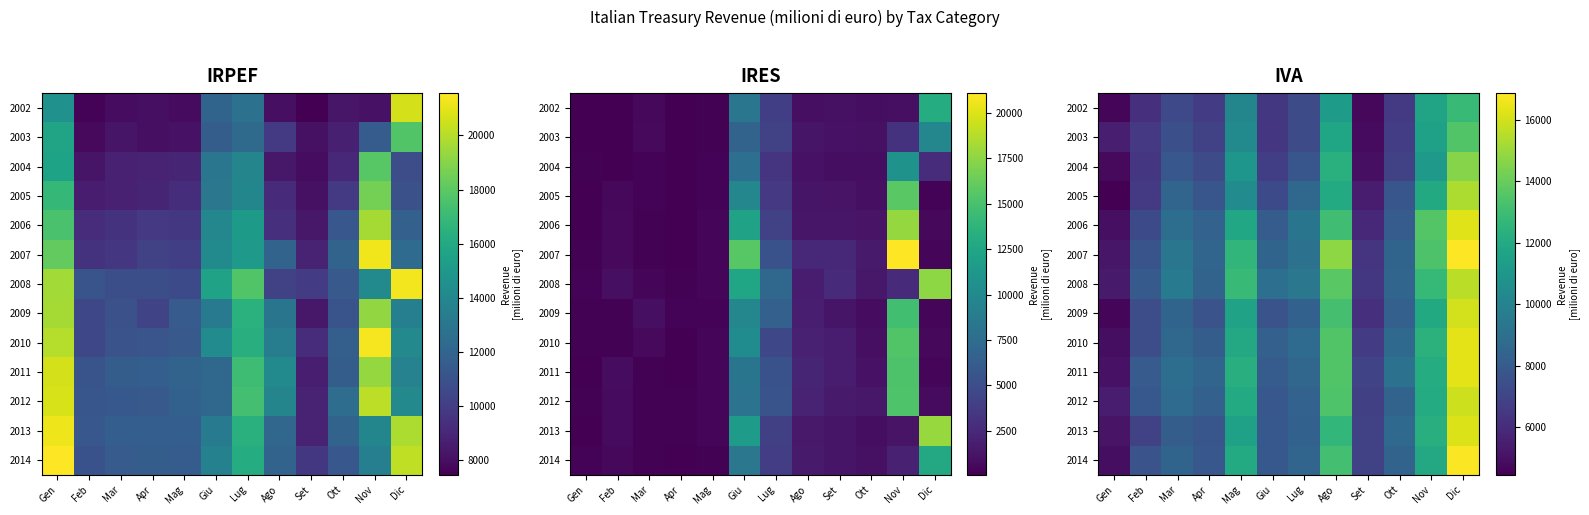

How many data points in 2010 are less than 8709?

6